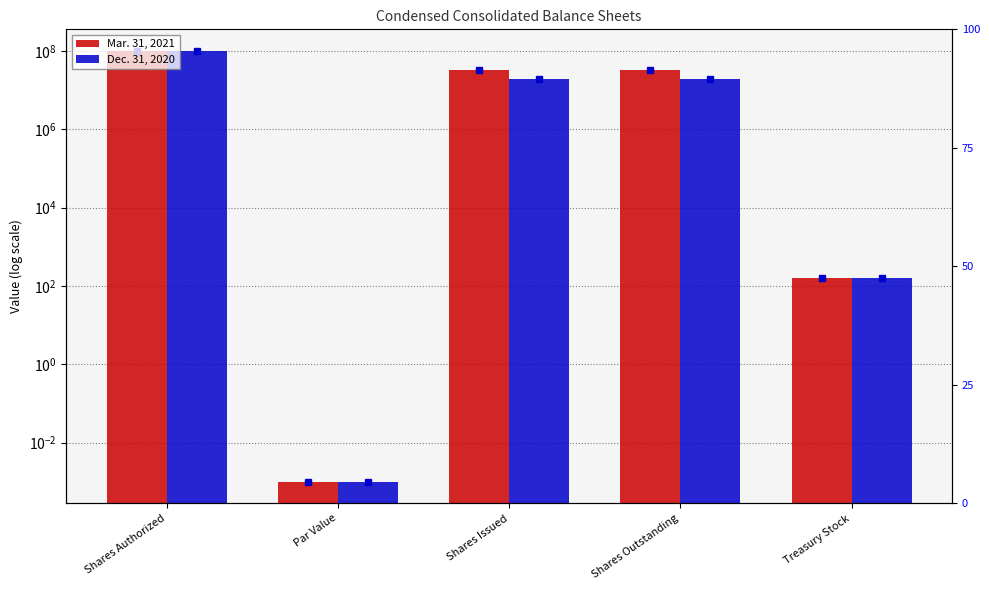

What is the difference between the maximum and minimum values in the Mar. 31, 2021 series?

100000000.0